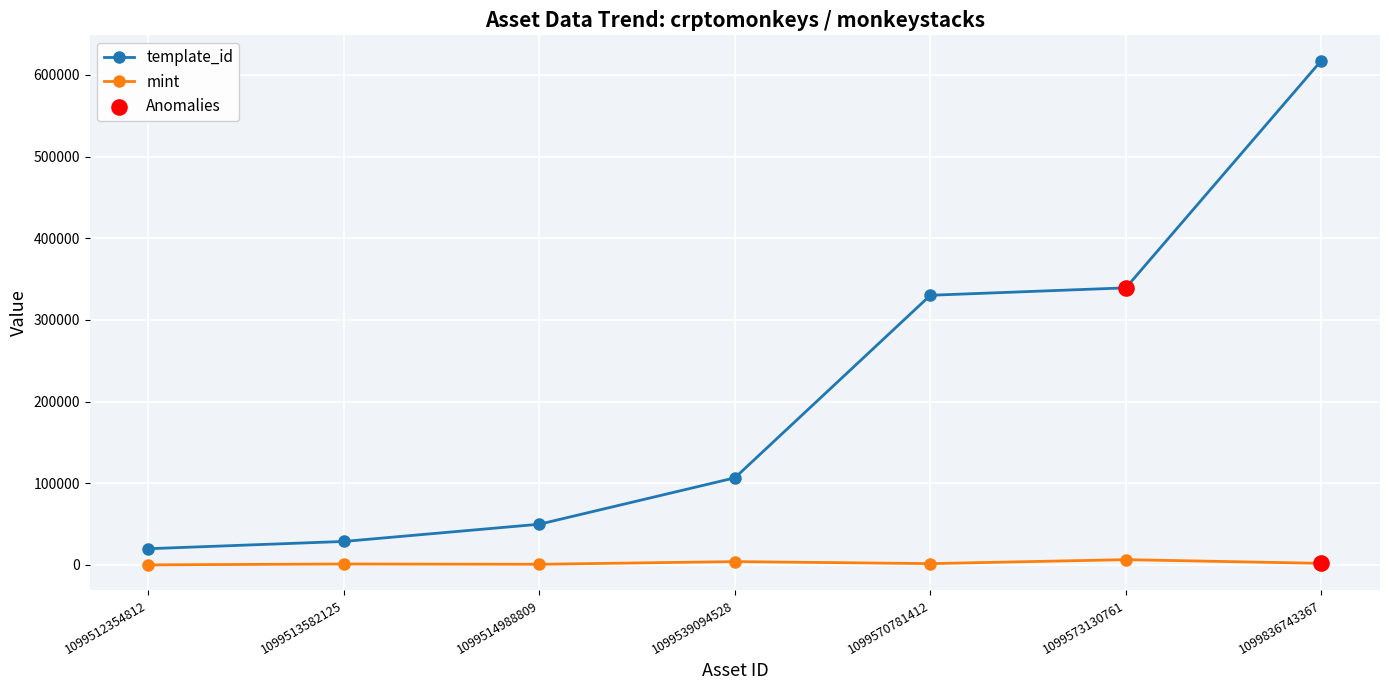

At how many categories does at least one series exceed 416216?

1